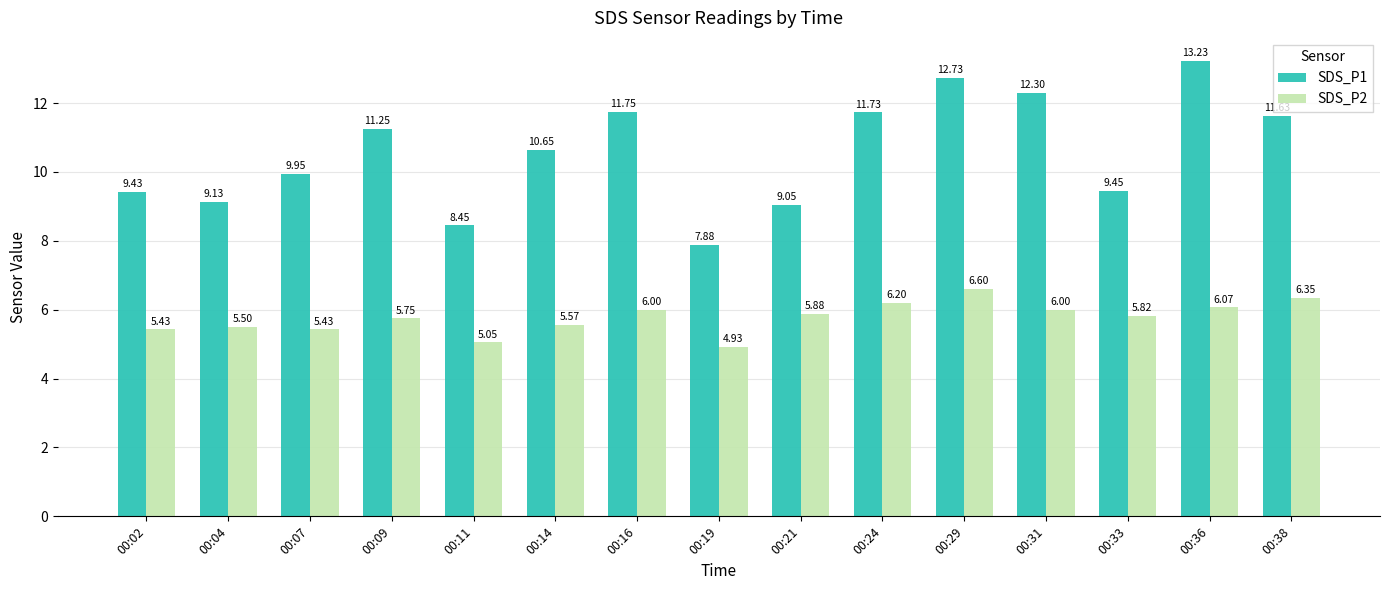

How many data points does each series have?

15